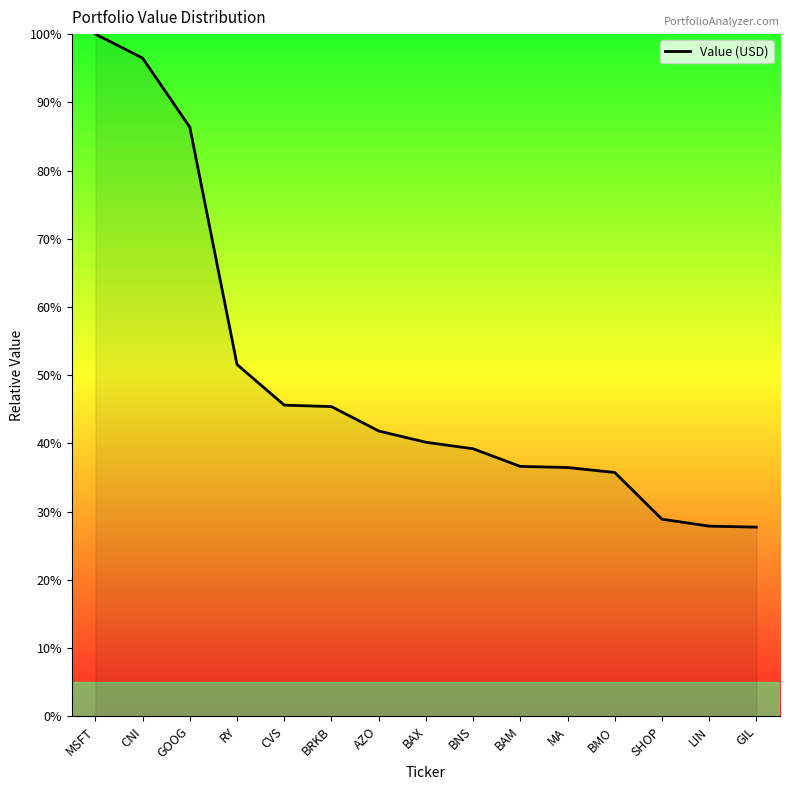

What is the average value?

49.3